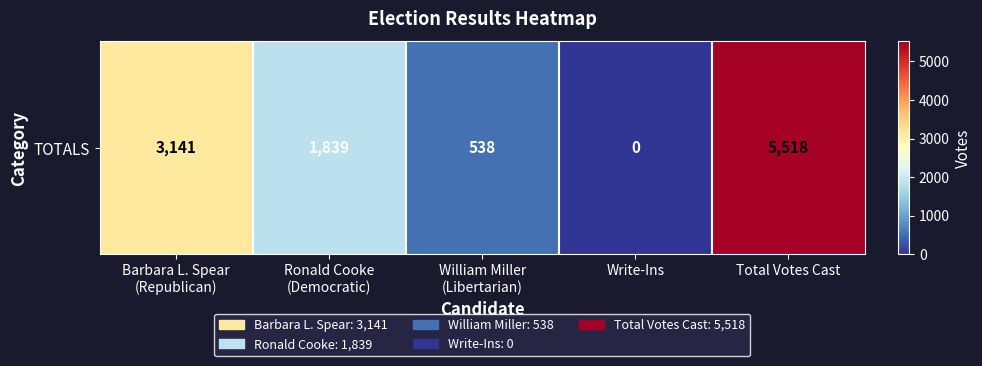

What is the greatest value displayed?

5518